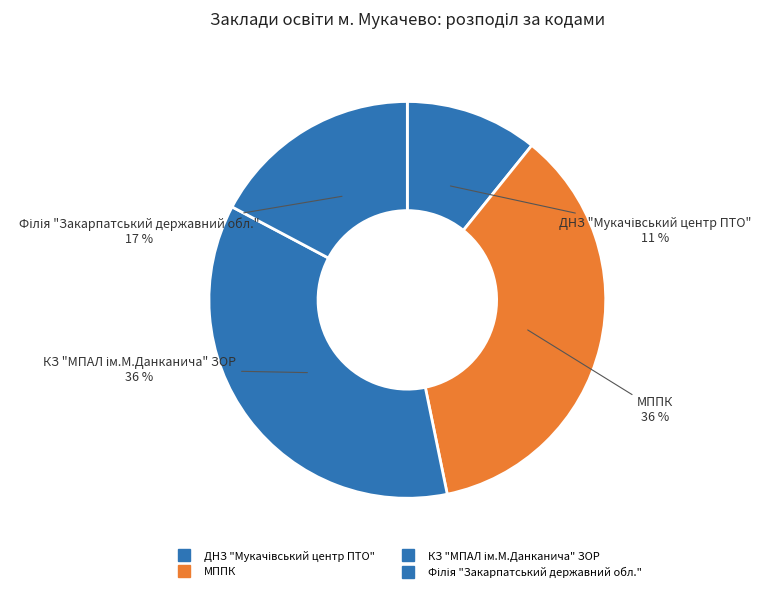

To the nearest percent, what is the combined percentage of ДНЗ "Мукачівський центр ПТО" and КЗ "МПАЛ ім.М.Данканича" ЗОР?

47%